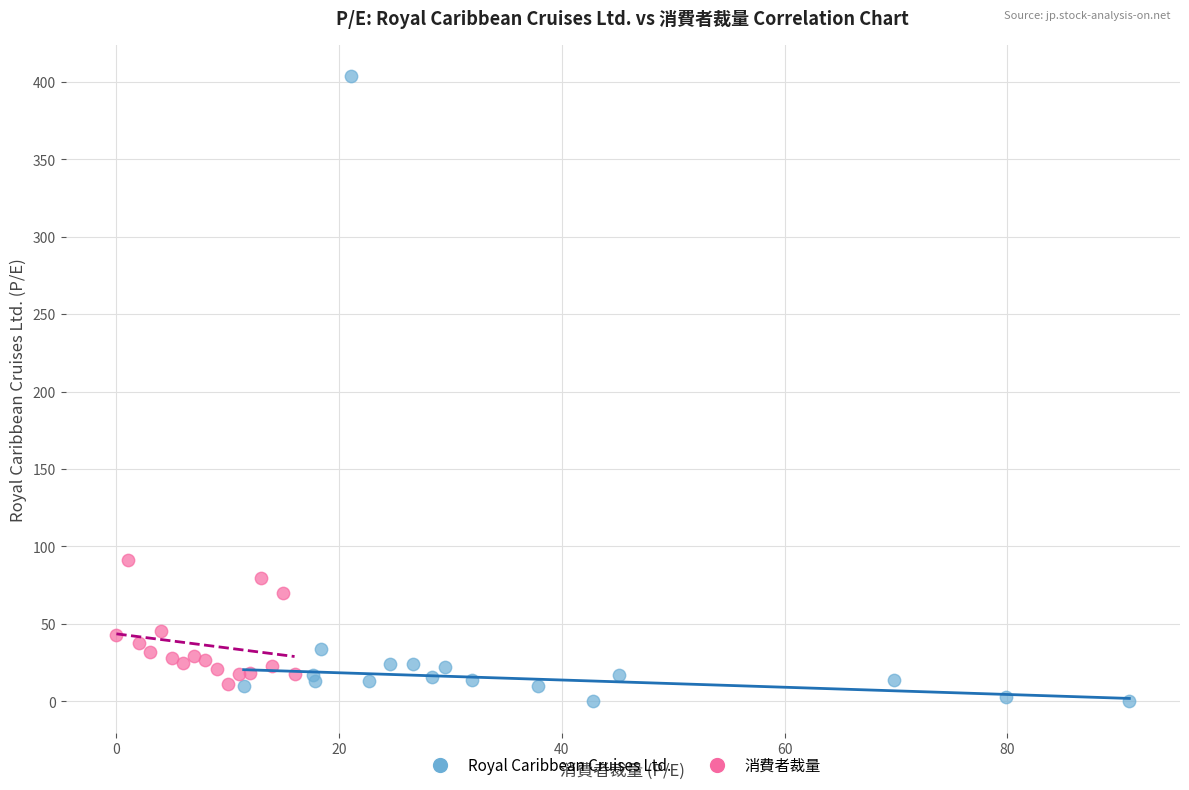

Which series has the largest Y range (max minus min)?

Royal Caribbean Cruises Ltd.